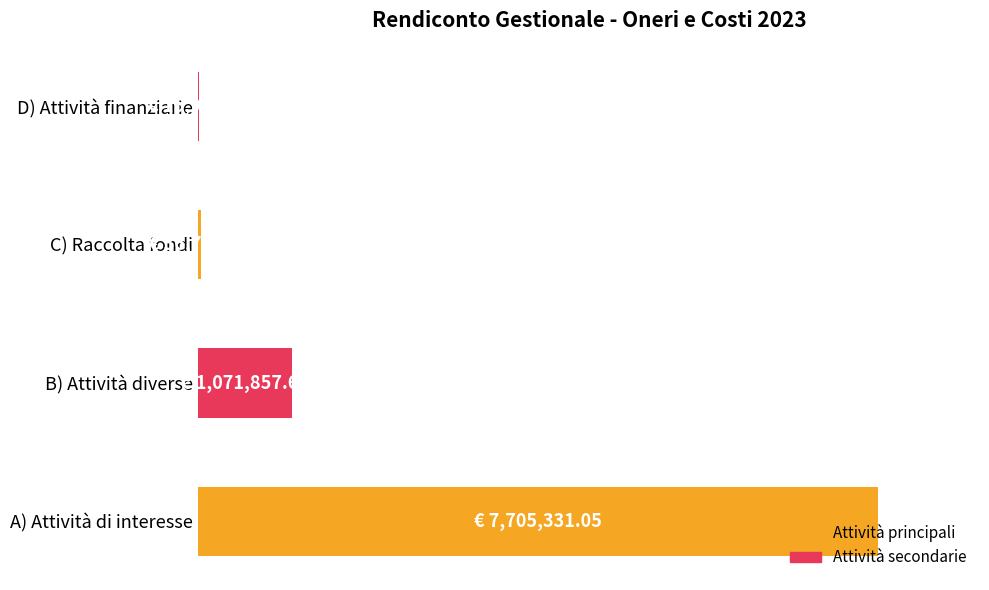

What is the average value?

2207721.2